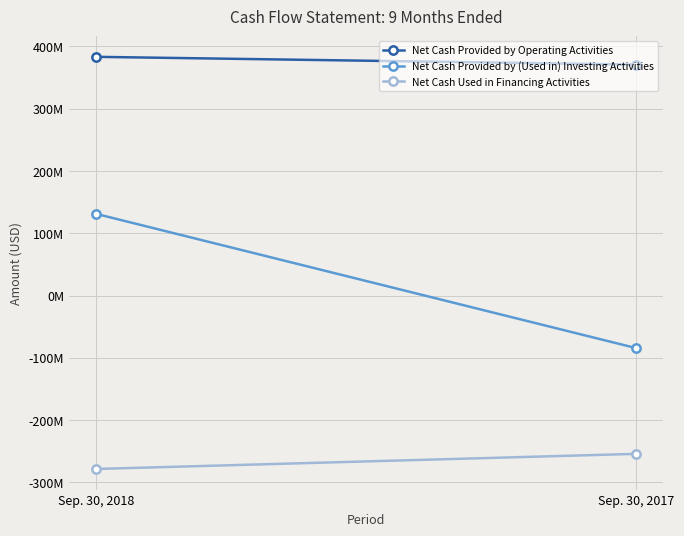

What is the difference between the highest and lowest values at Sep. 30, 2018?

661462000